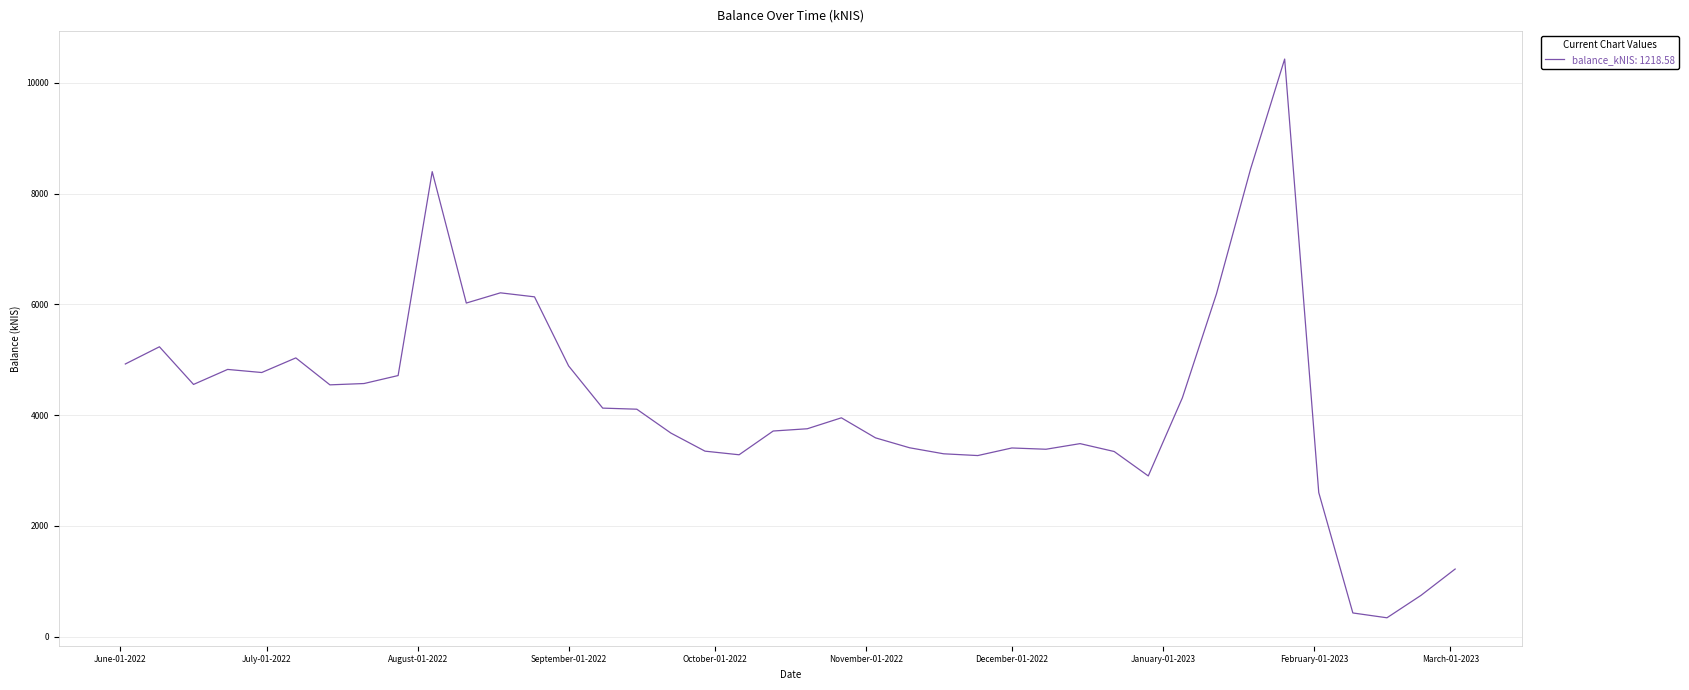

What is the greatest value displayed?

10428.5